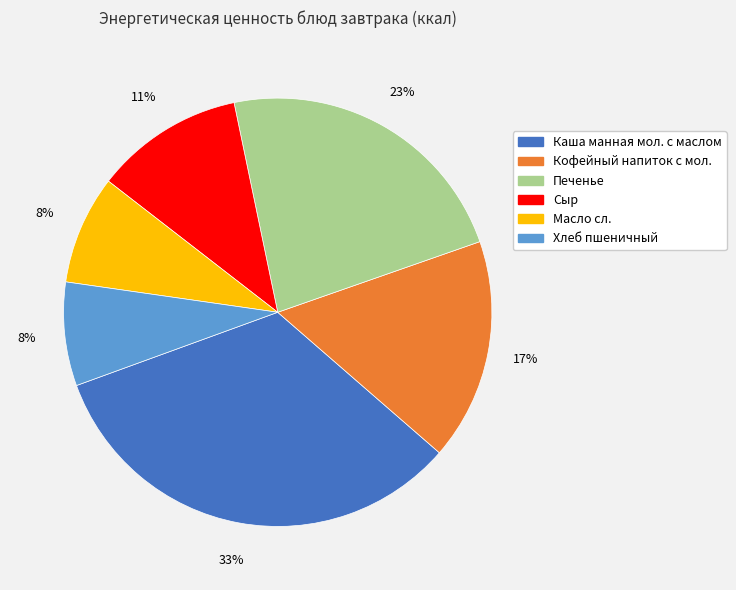

Which slice is the largest?

Каша манная мол. с маслом